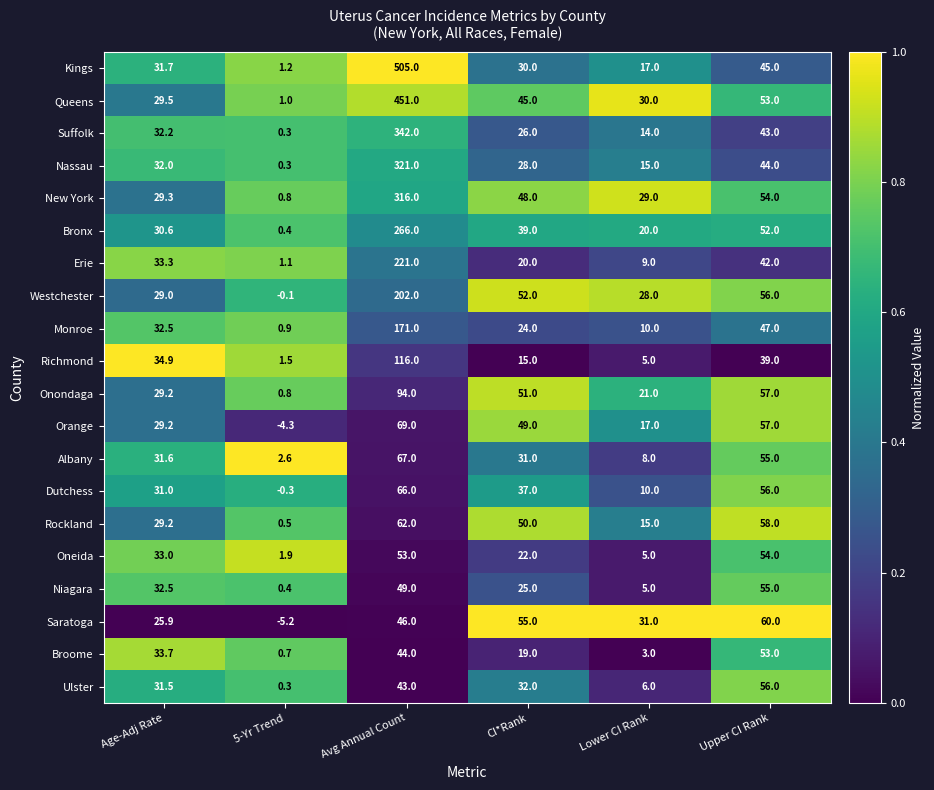

Is it true that Erie equals 1.8 at 5-Yr Trend?

False